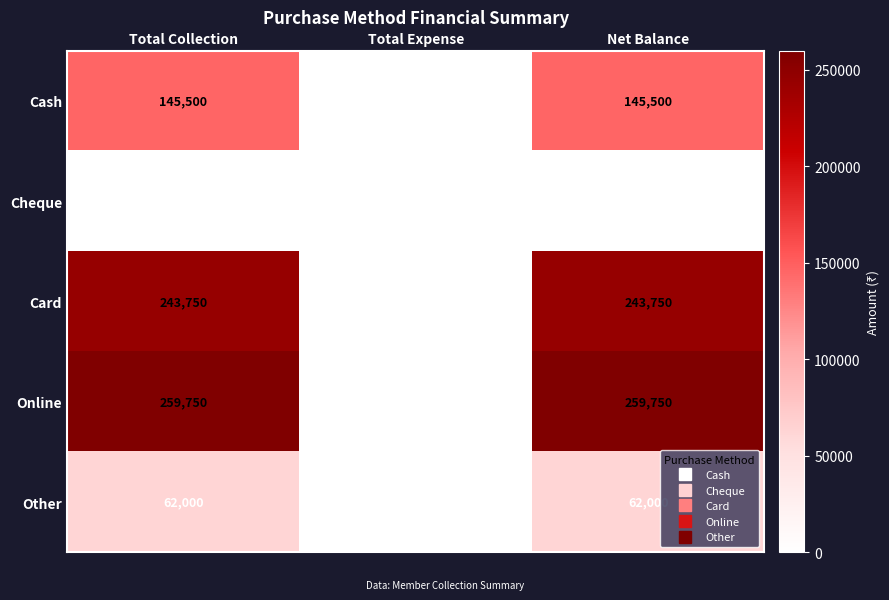

What is the sum of all Online values?

519500